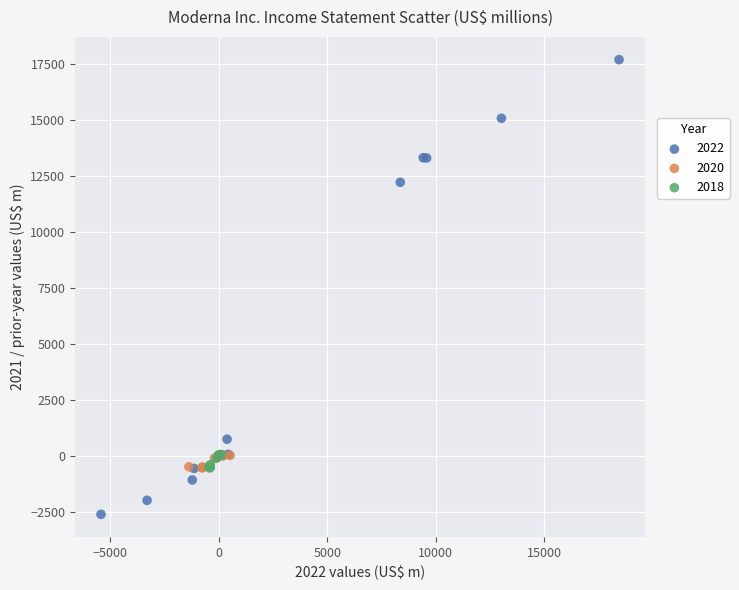

Which series has the widest spread of Y values?

2022